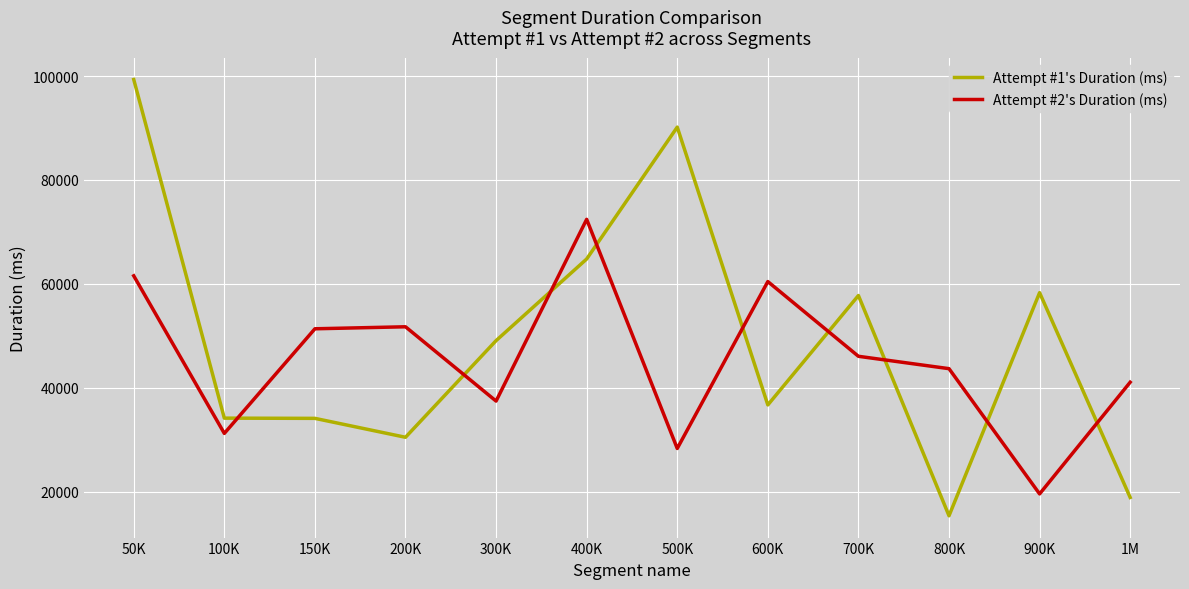

Which series has the largest total across all categories?

Attempt #1's Duration (ms)